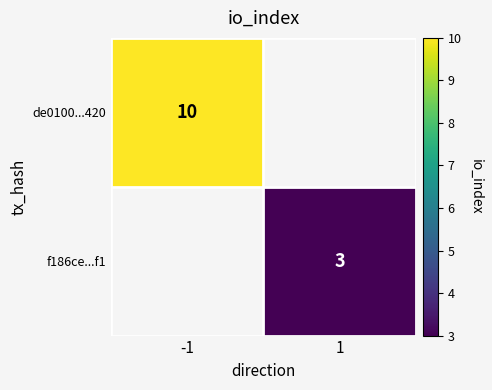

What is the minimum value shown in the chart?

3.0